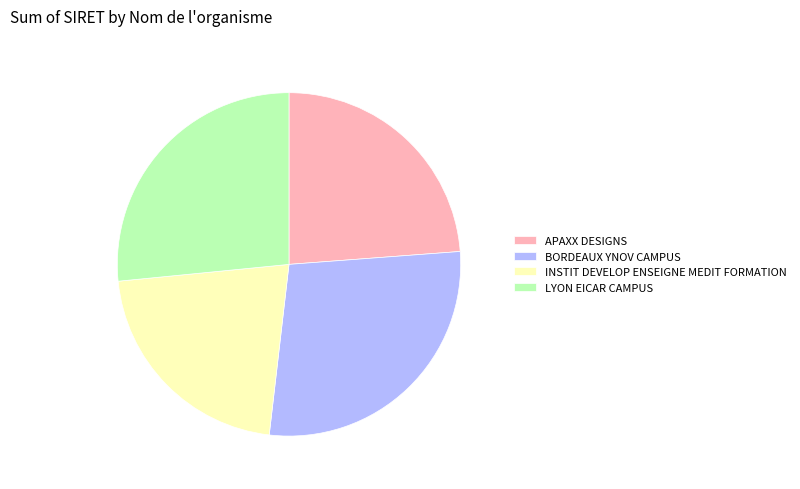

Does any single category account for the majority?

No